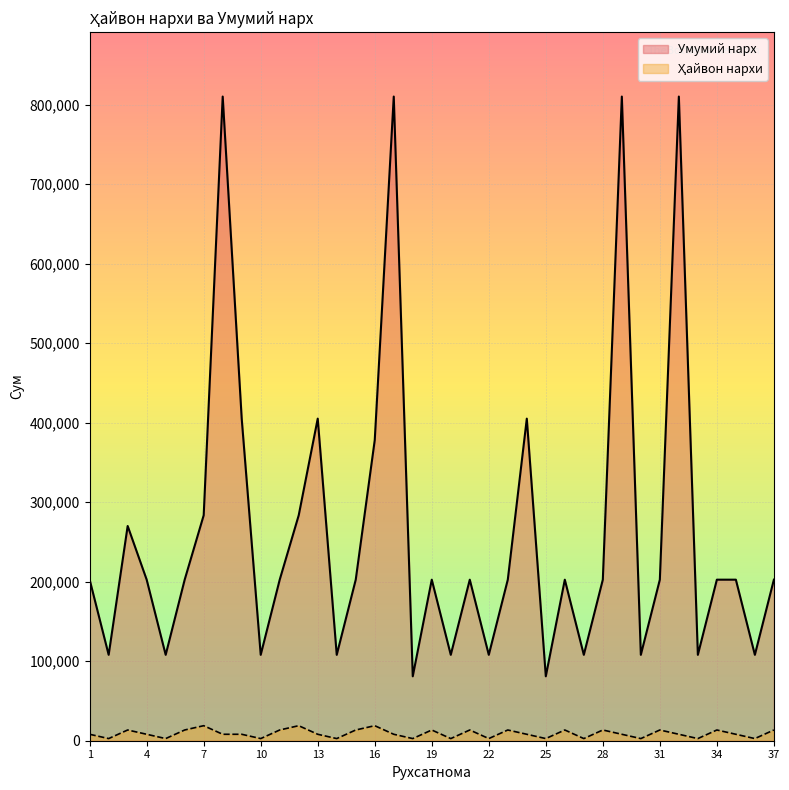

How many lines are shown in the chart?

2